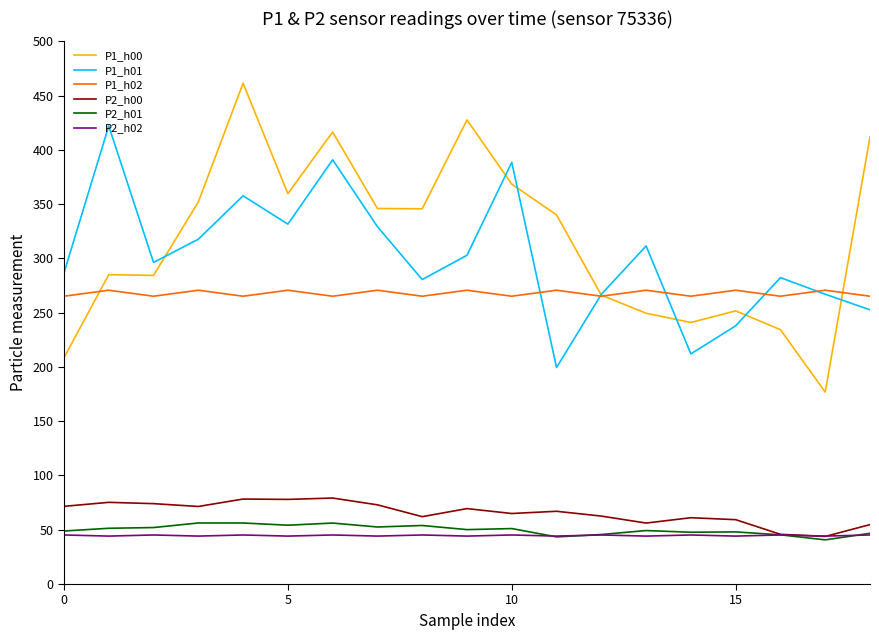

True or false: P1_h01 and P2_h02 cross at least once.

False